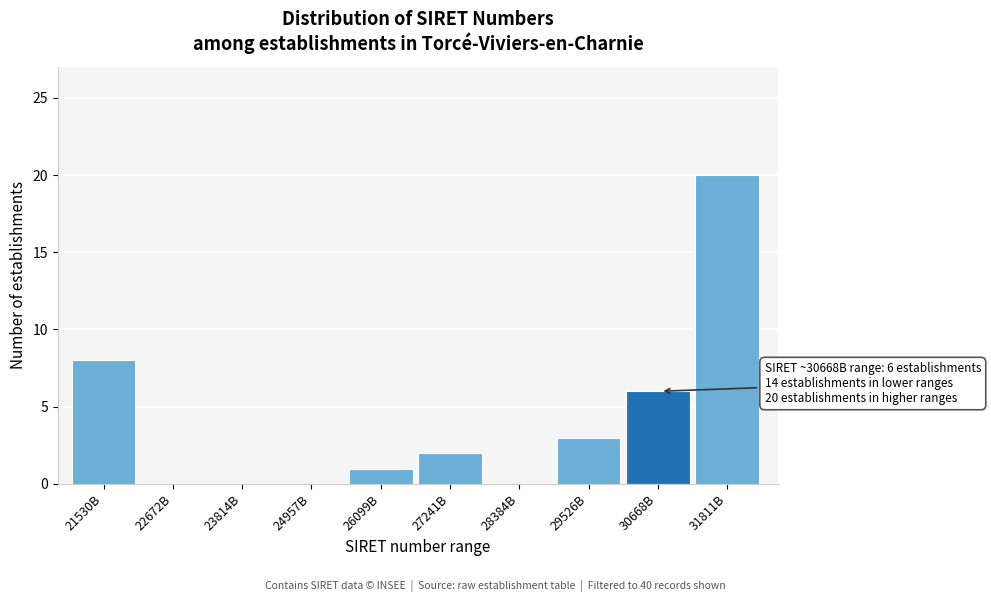

Reading right to left, list all the values displayed in this chart.

31811B=20	30668B=6	29526B=3	28384B=0	27241B=2	26099B=1	24957B=0	23814B=0	22672B=0	21530B=8